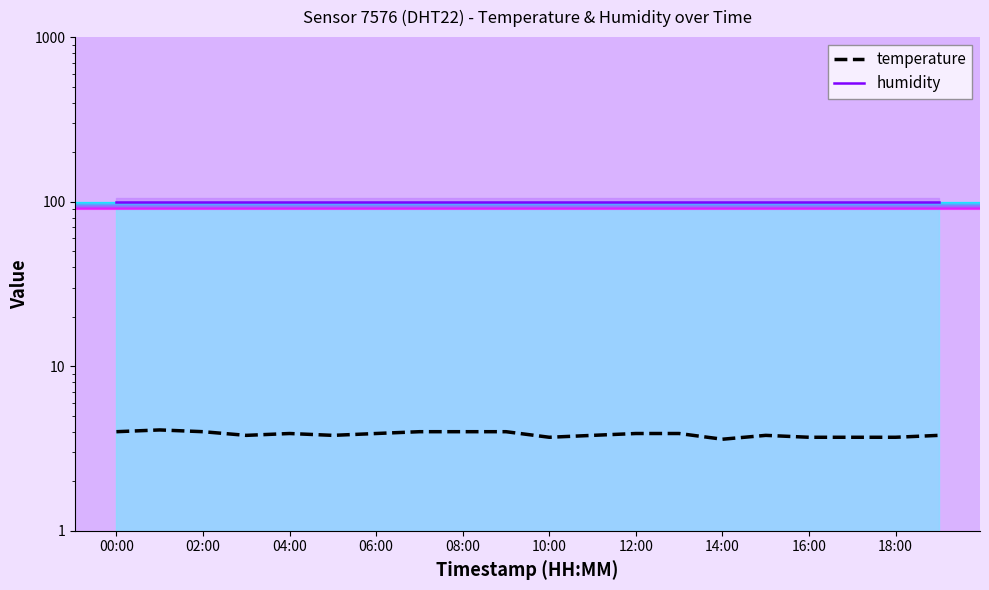

At 04:00, list the series in order from smallest to largest.

temperature, humidity